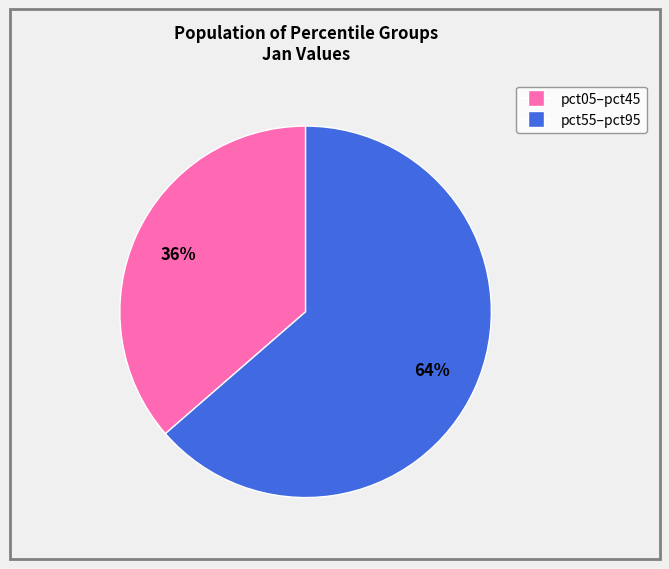

To the nearest percent, what is the average slice percentage?

50%